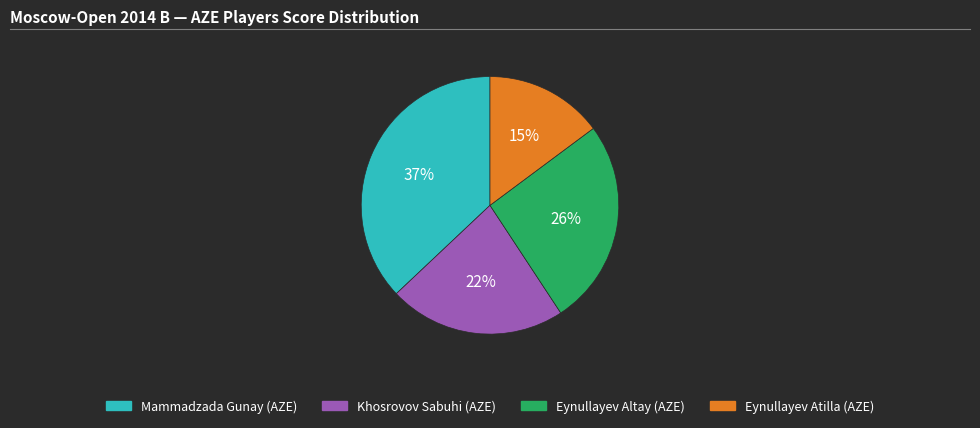

Count the number of slices in the pie.

4